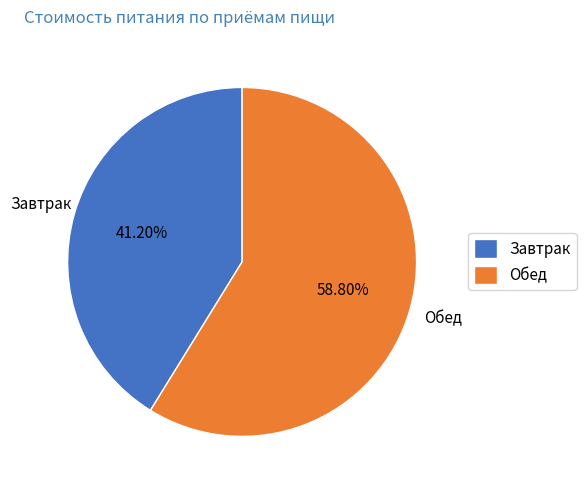

Is it true that Завтрак is 52% of the pie?

False